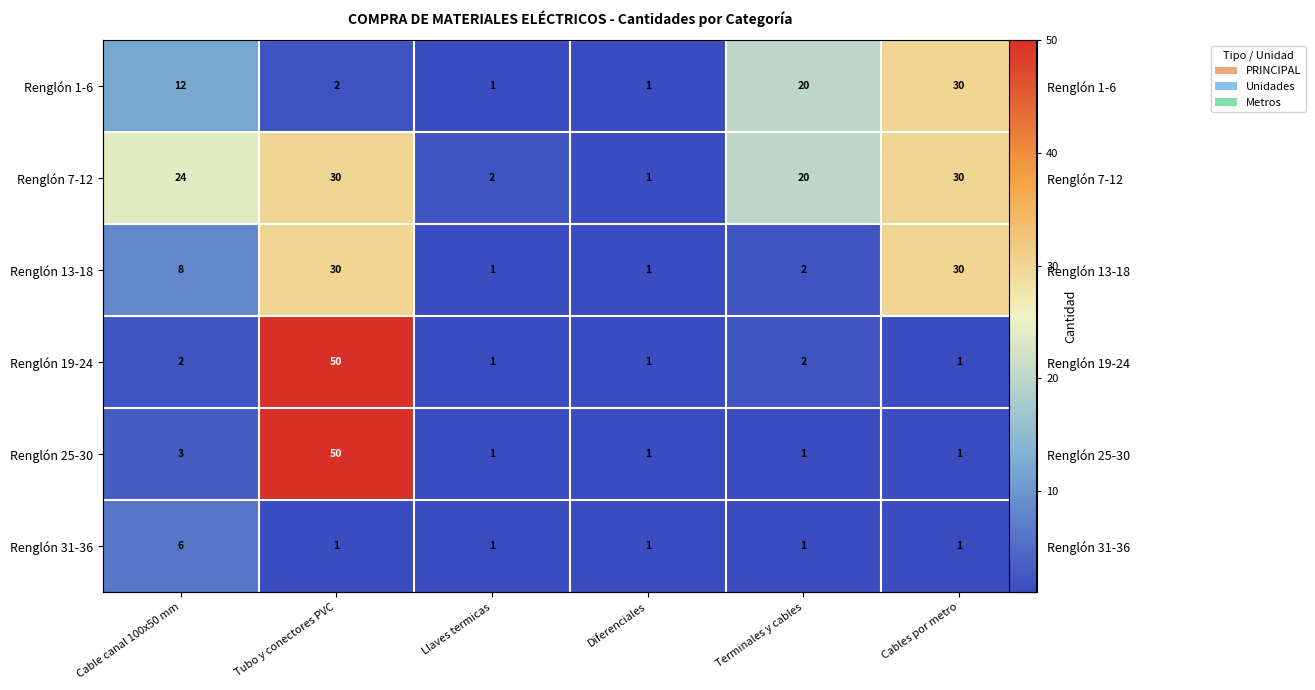

At which label does Renglón 13-18 reach its peak?

Tubo y conectores PVC